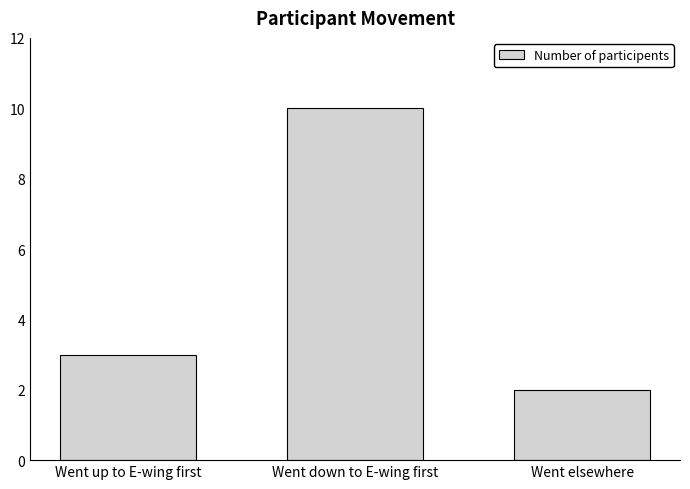

List the labels in order of value, largest first.

Went down to E-wing first, Went up to E-wing first, Went elsewhere